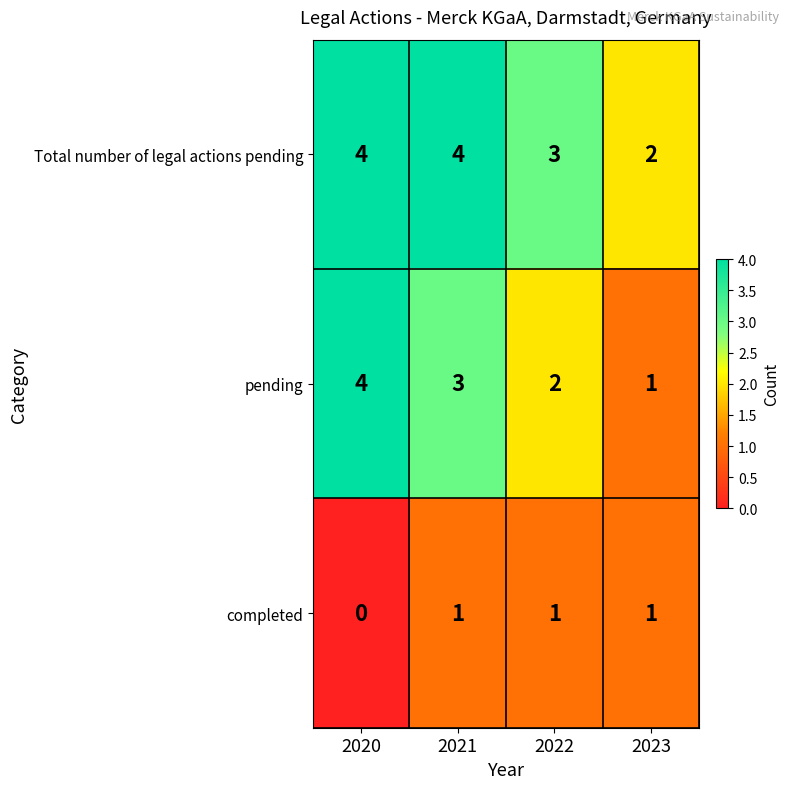

What is the approximate value of Total number of legal actions pending at 2020?

4